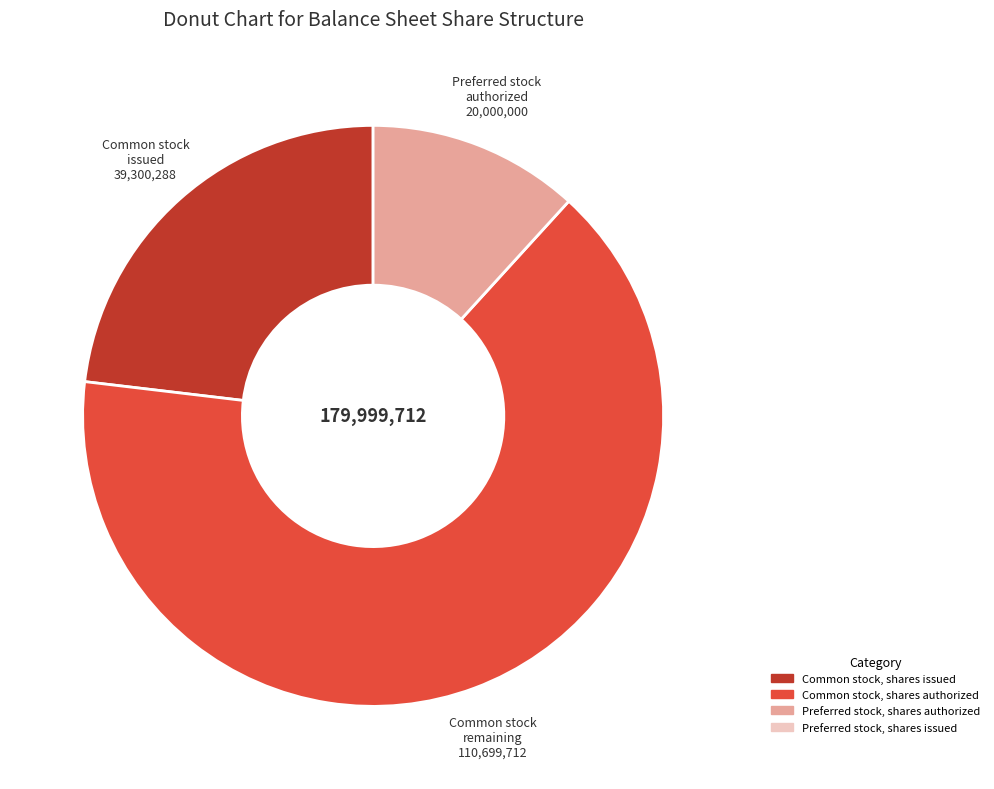

Between Preferred stock authorized 20,000,000 and Common stock issued 39,300,288, which is larger?

Common stock issued 39,300,288